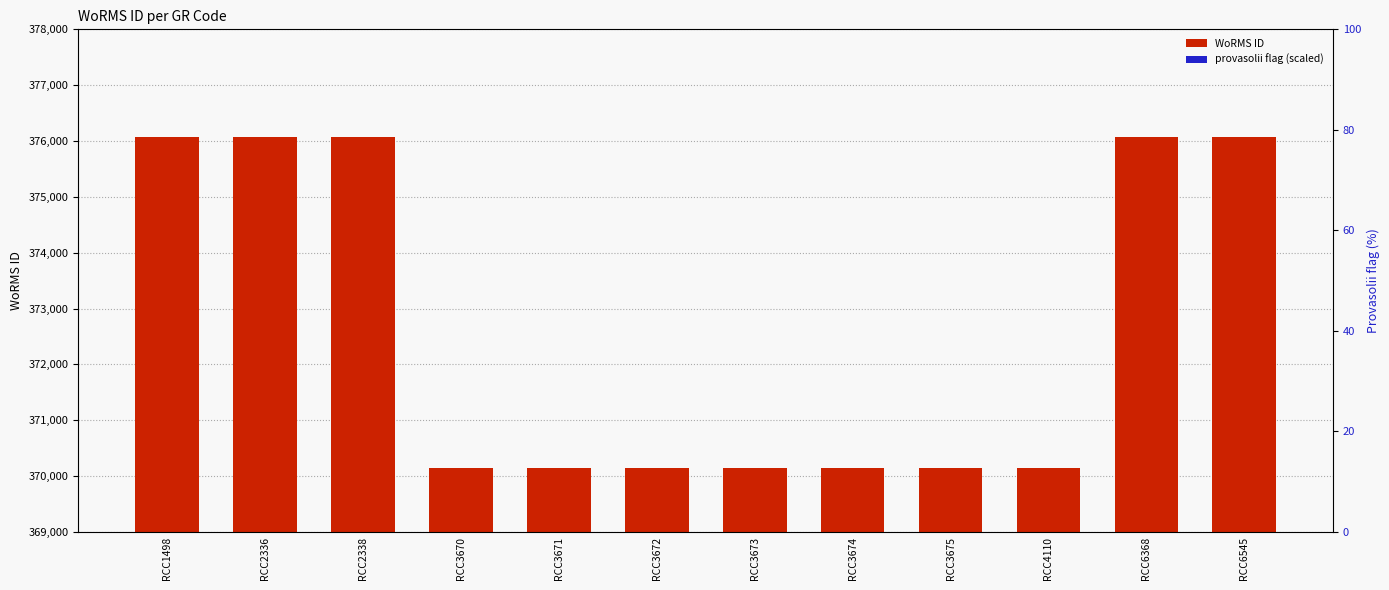

Reading right to left, what are all the values shown in this chart?

WoRMS ID: 376073	376073	370136	370136	370136	370136	370136	370136	370136	376073	376073	376073
provasolii flag (scaled): 3	3	0	0	0	0	0	0	0	3	3	3